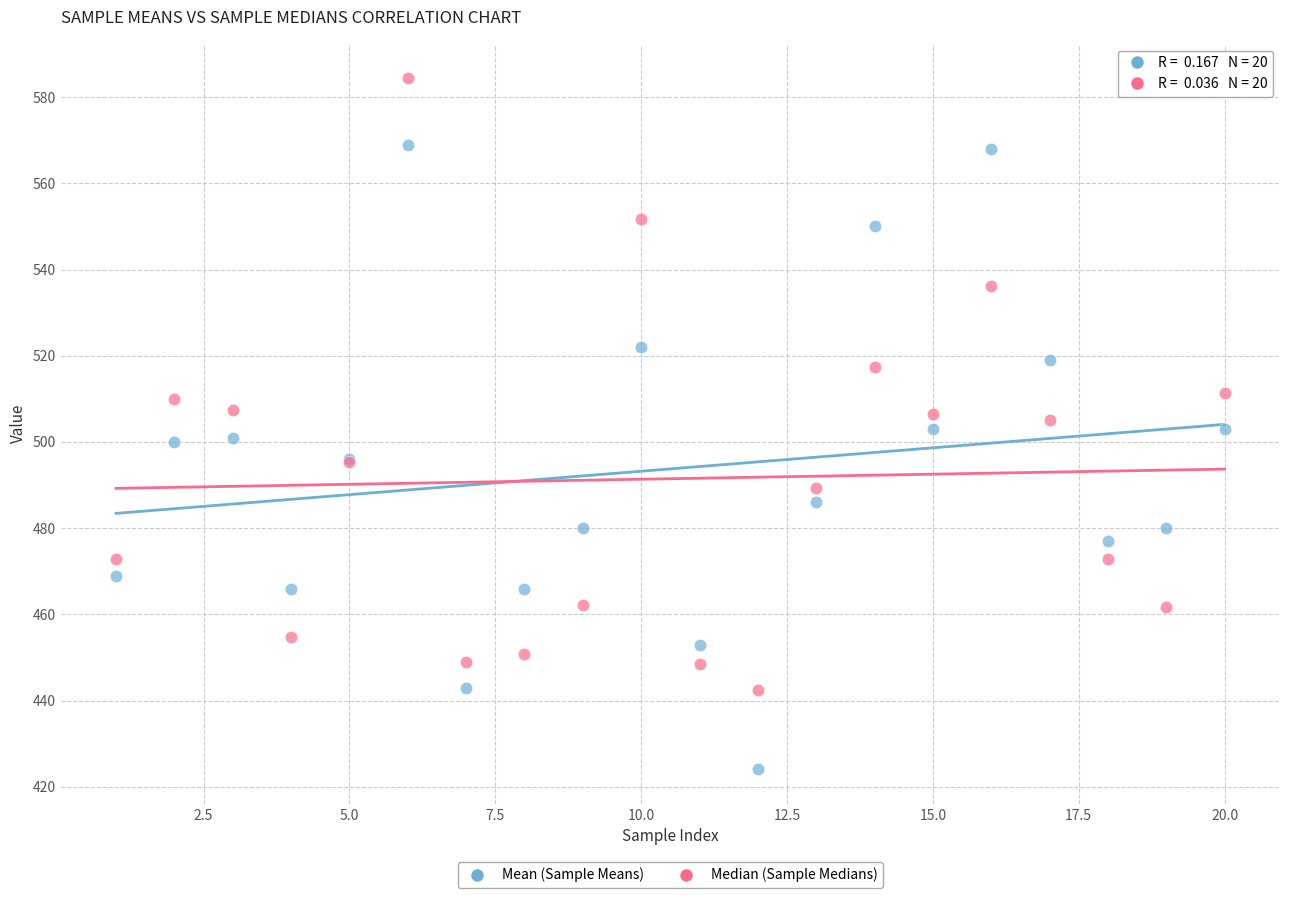

Which series contains the highest Y value?

Median (Sample Medians)